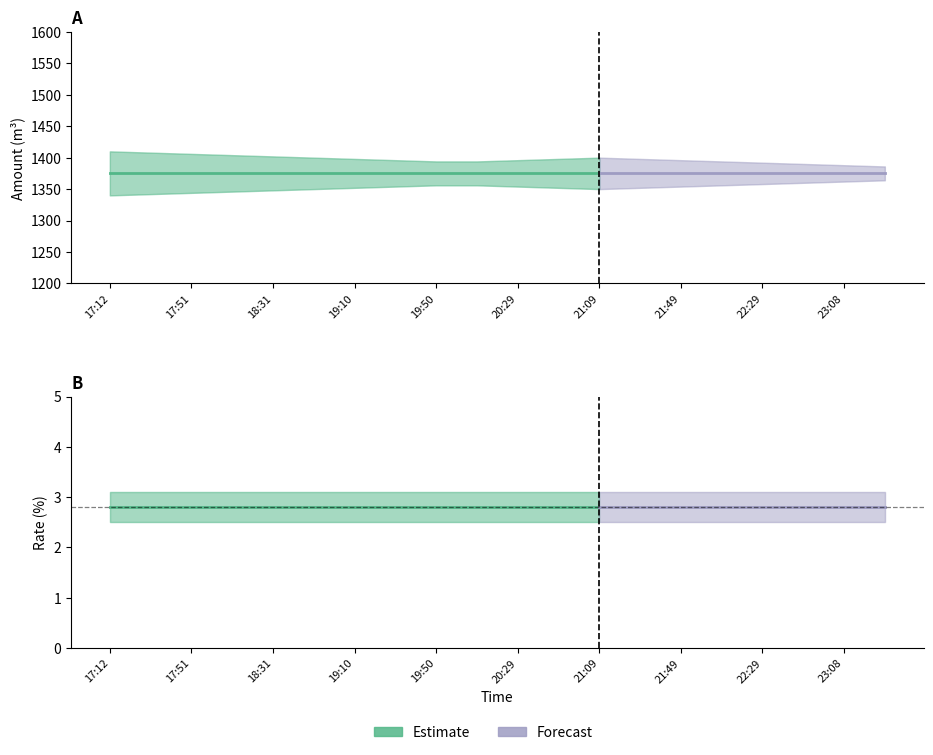

What is the label of the 2nd point from the right?

23:08